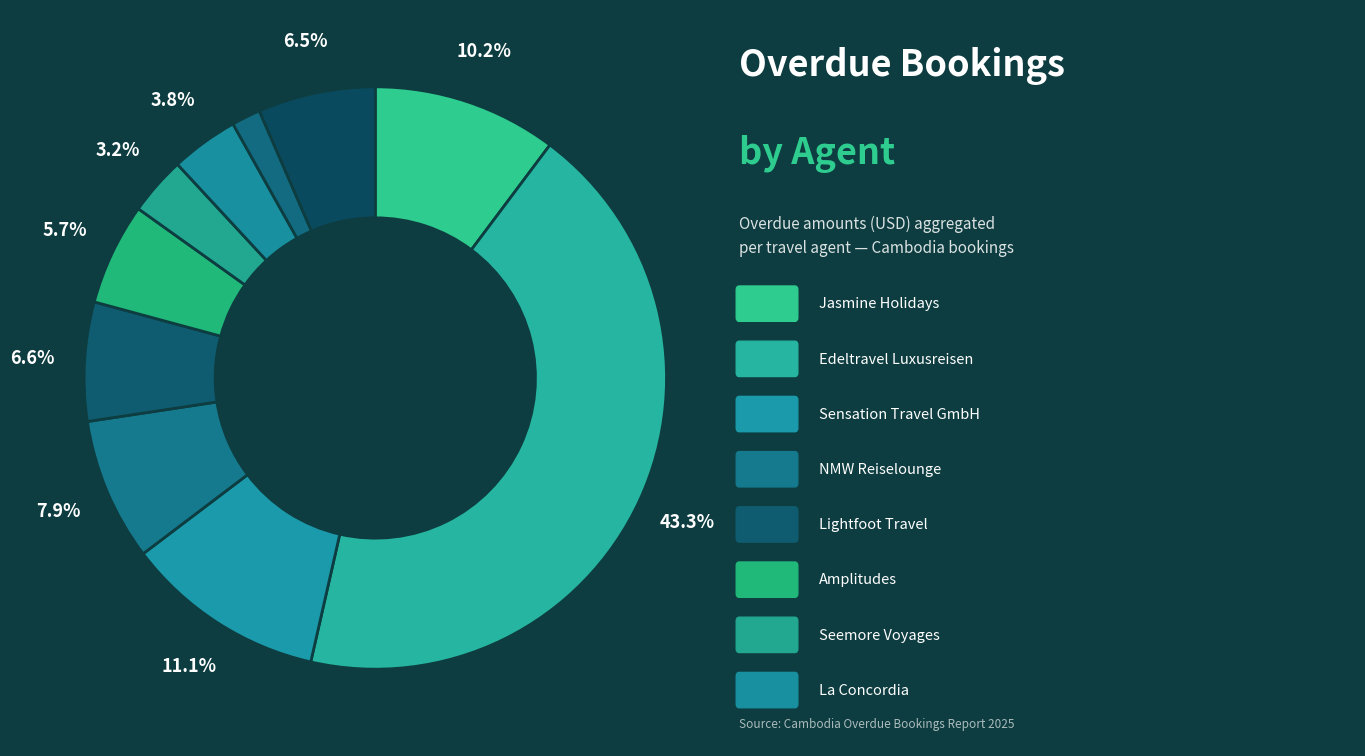

Which slice is the smallest?

Les Cles Du Monde